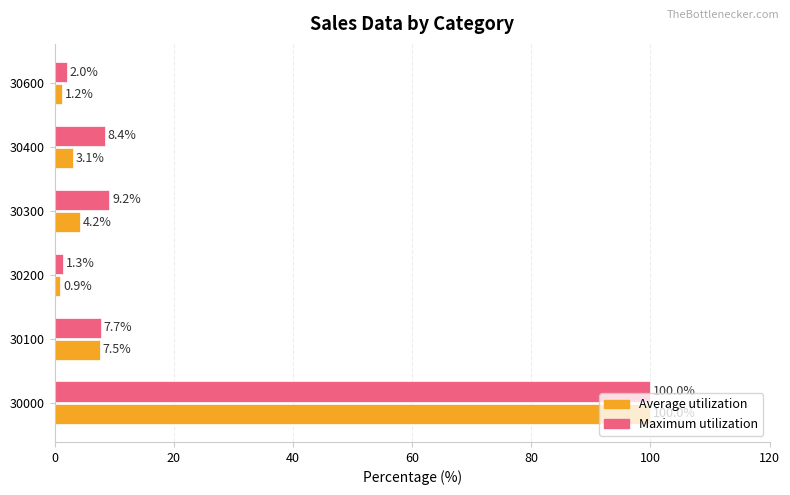

Which series changed the most between 30000 and 30200?

Average utilization